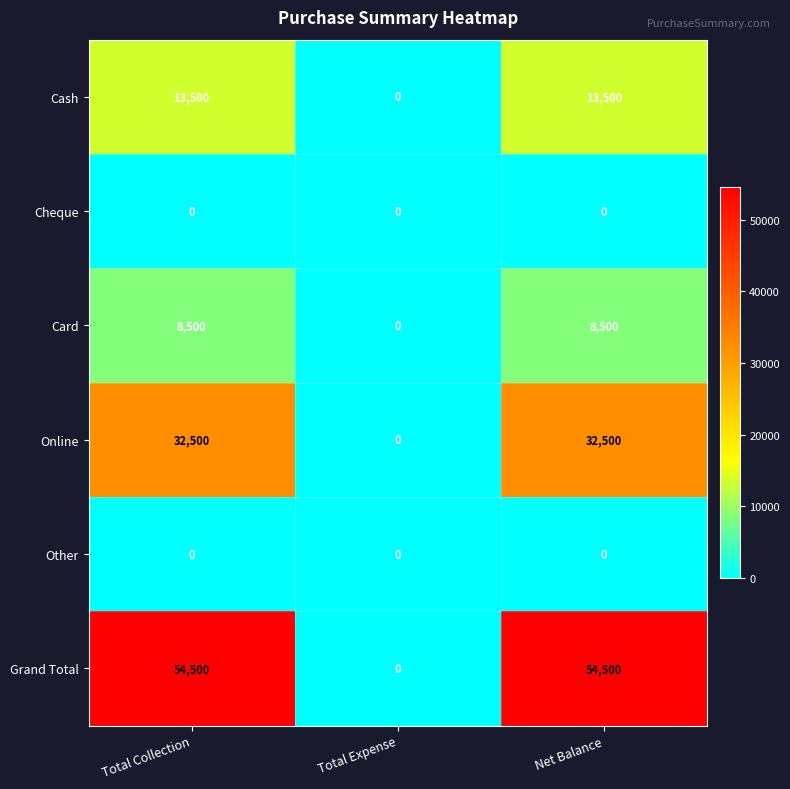

Which series has the largest total across all categories?

Grand Total